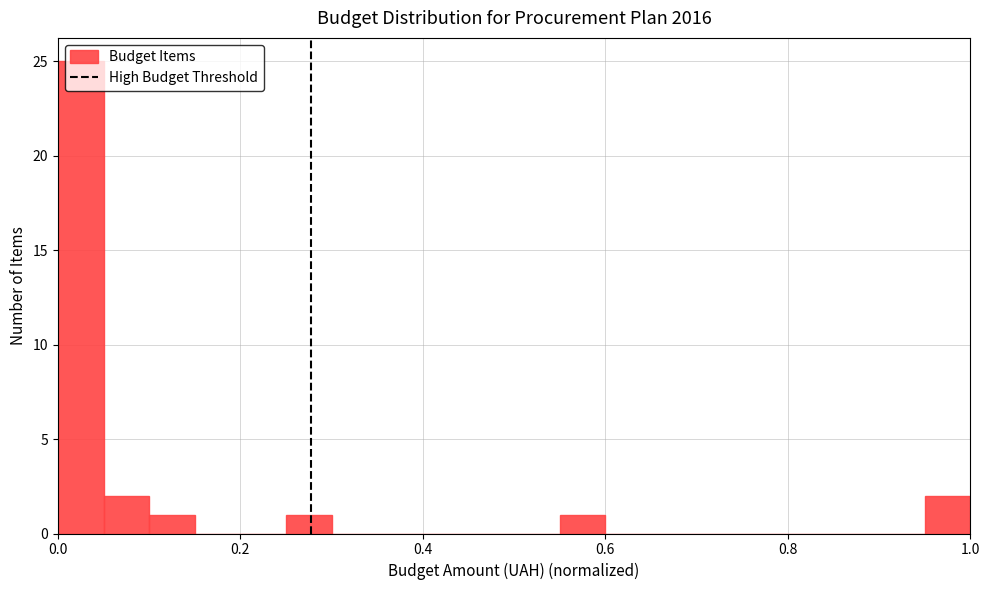

Read against the x-axis, roughly where is the centre of the tallest bar?

0.02